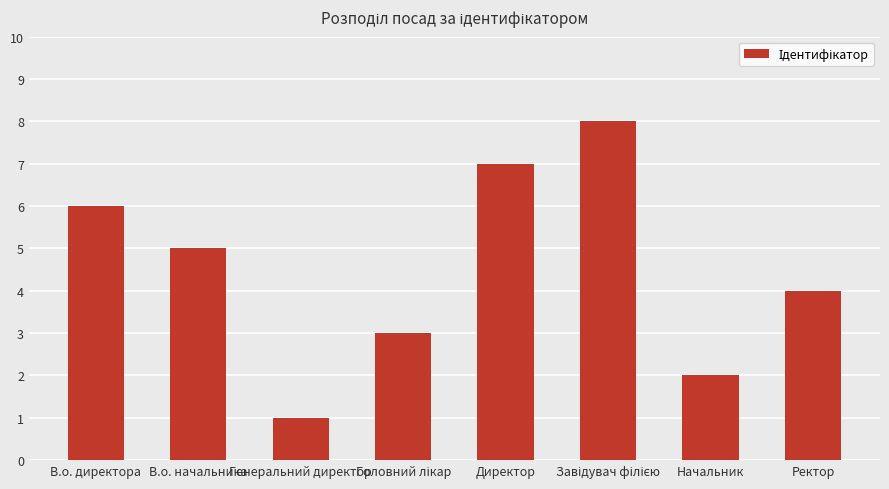

Is it true that the value at Начальник is 1?

False